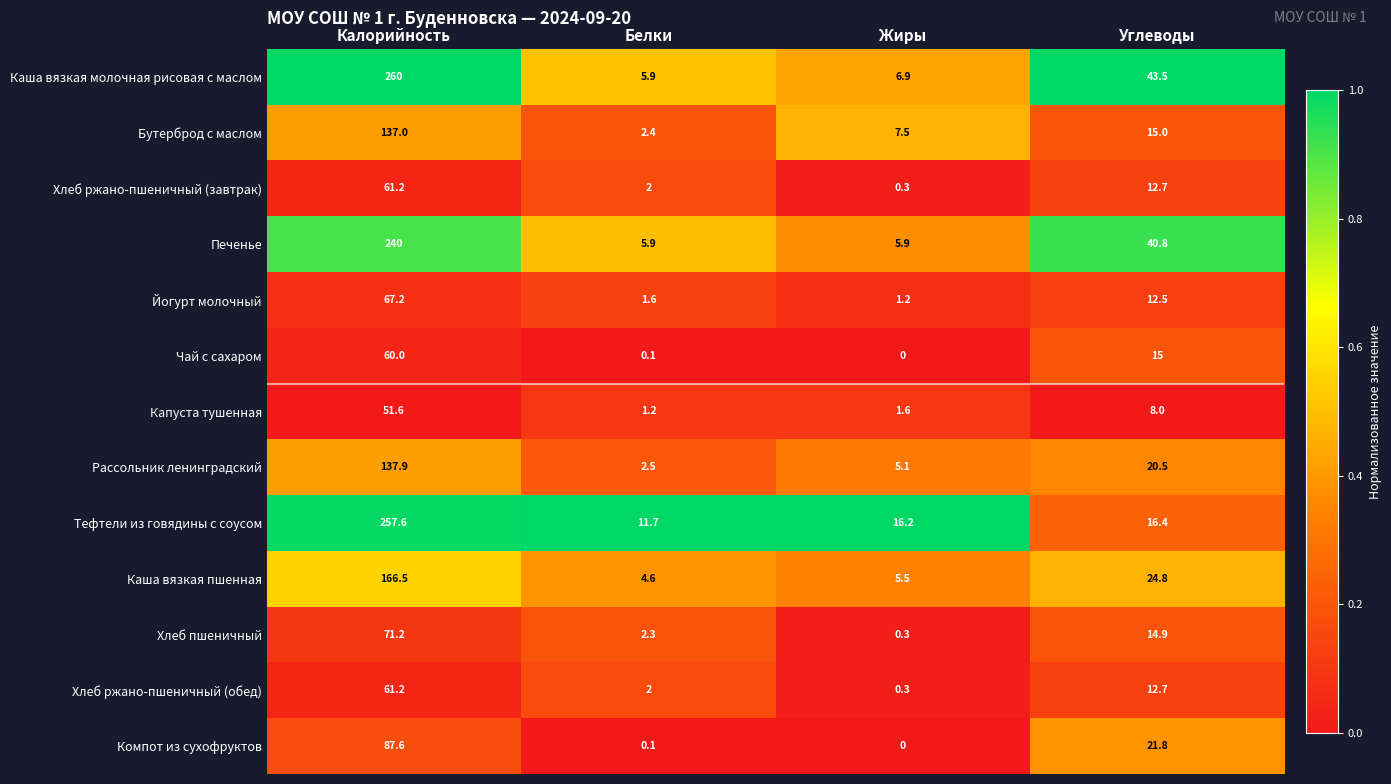

The value of Чай с сахаром at Белки is 0.1. True or false?

True